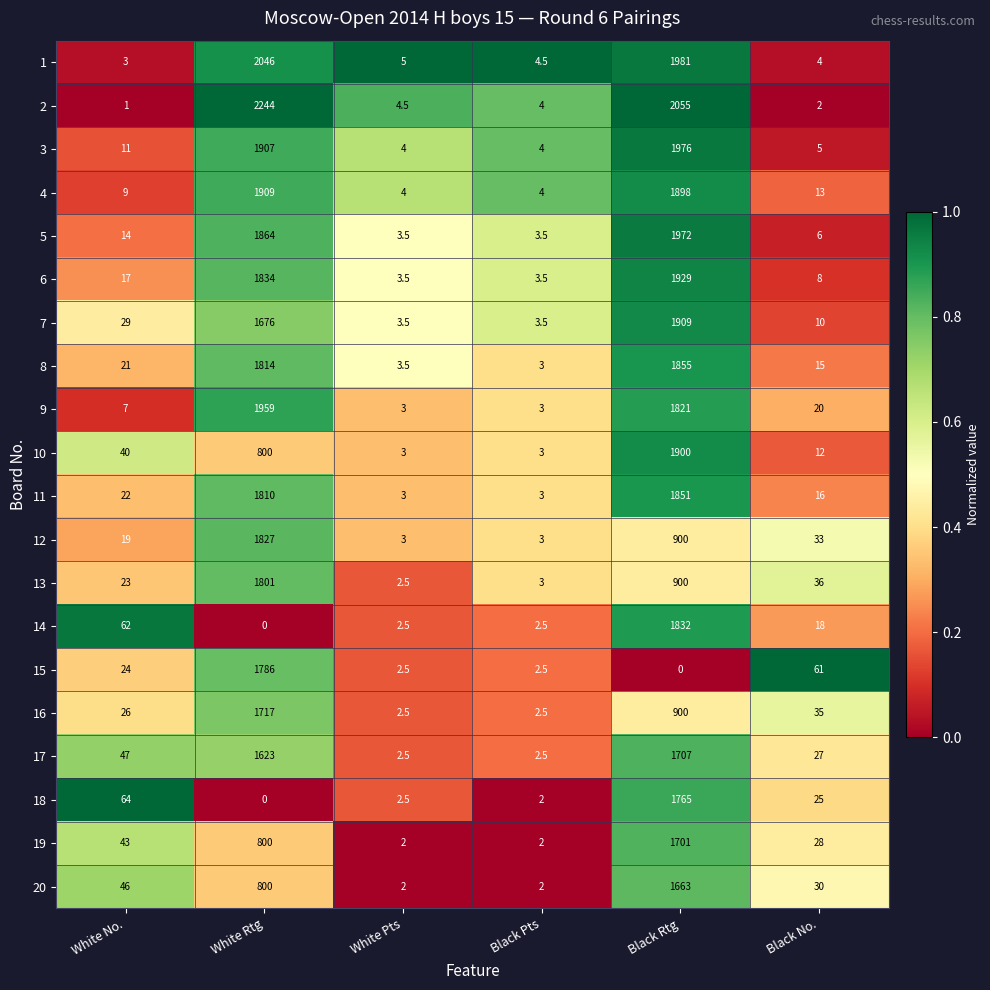

What is the sum of the 6 values at White Pts and Black Pts?

7.0